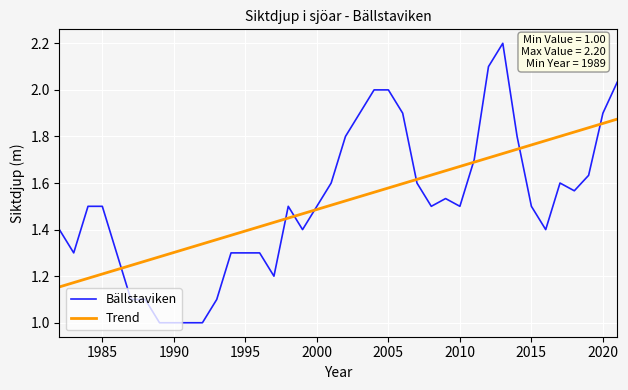

True or false: Bällstaviken and Trend cross at least once.

True